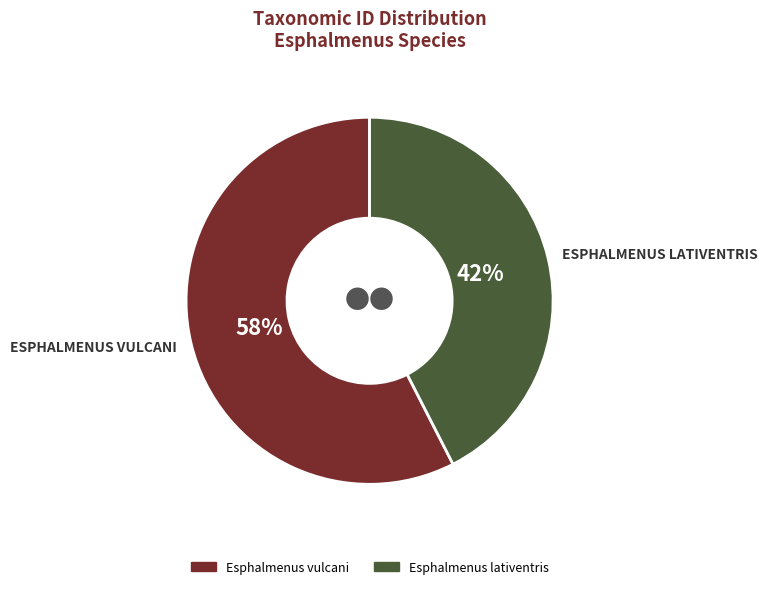

Do Esphalmenus lativentris and Esphalmenus vulcani together represent more than half of the pie?

Yes